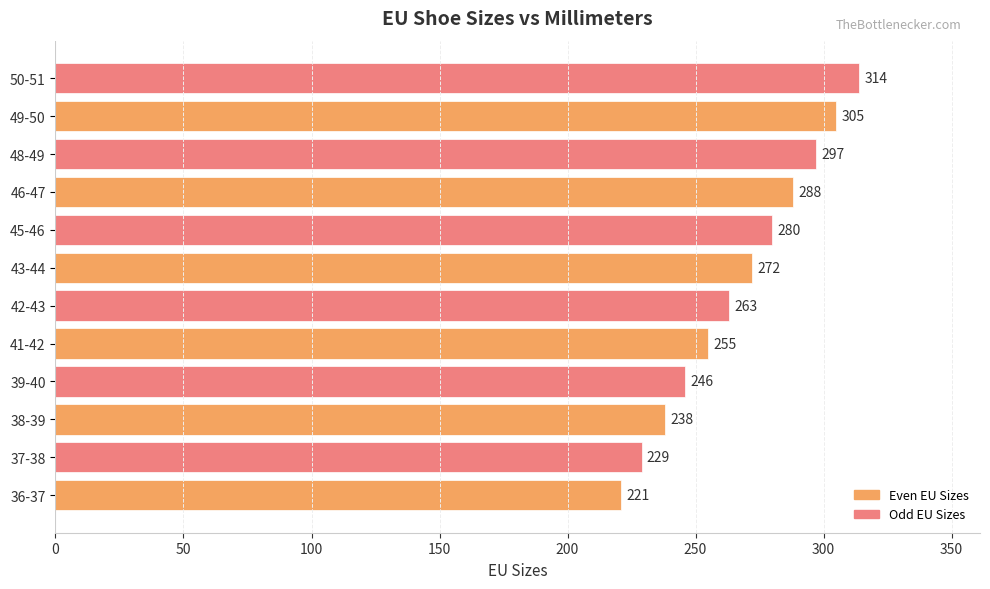

Approximately how many times larger is the value at 39-40 compared to 48-49?

0.8